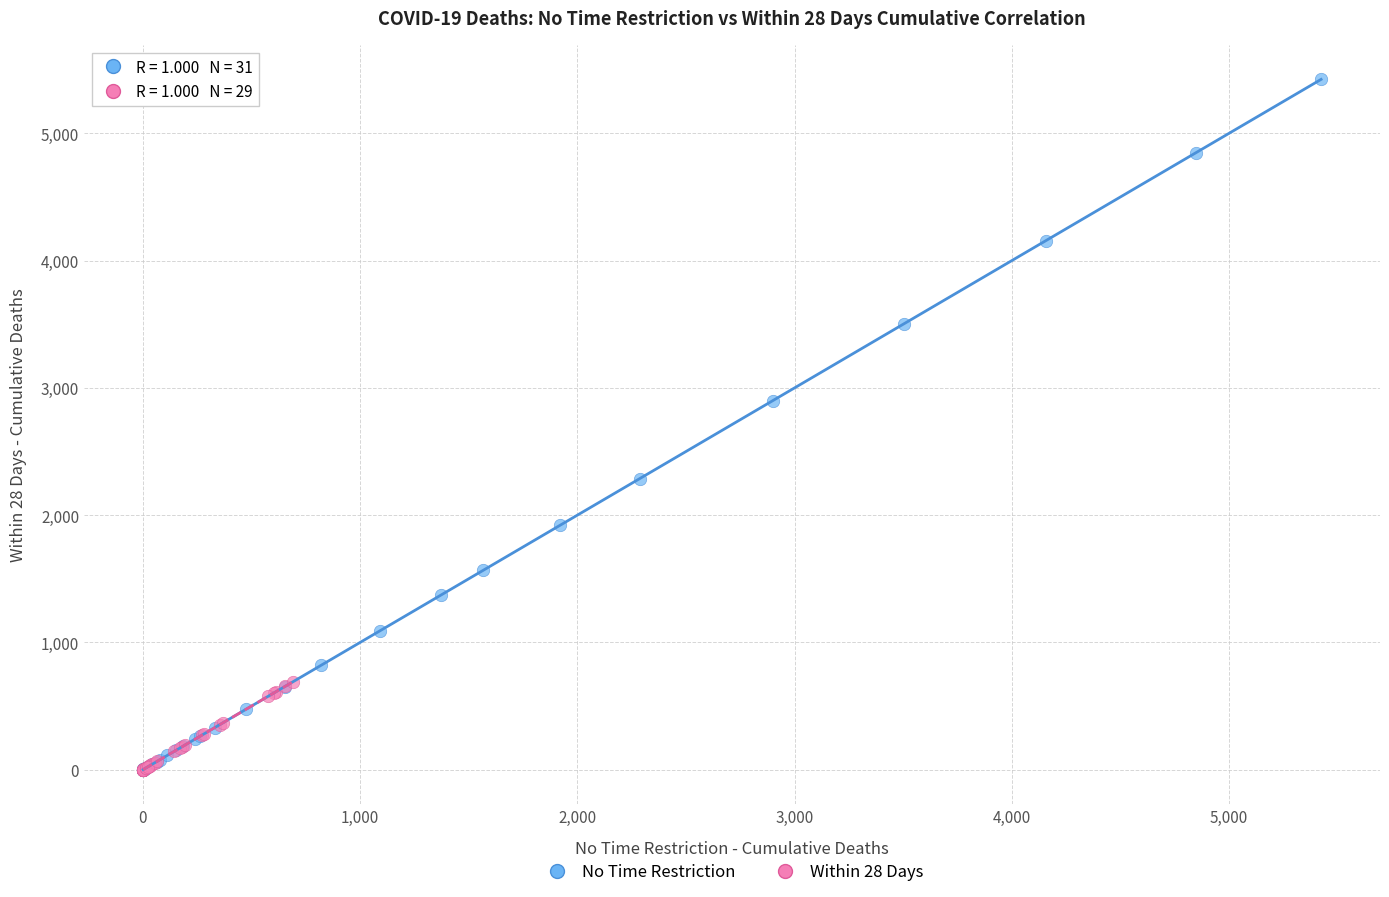

Which series has the widest spread of Y values?

No Time Restriction